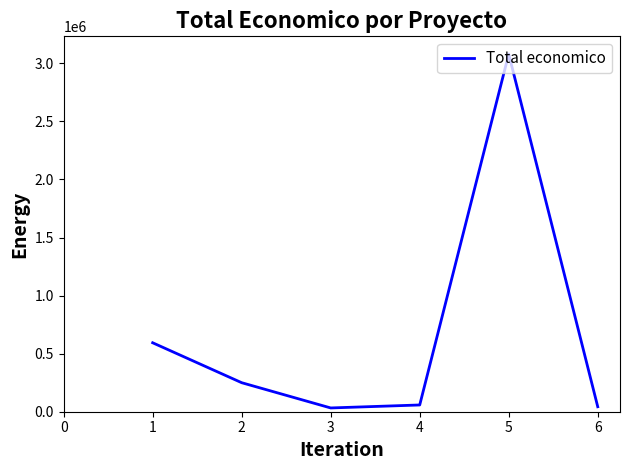

True or false: there are more than 2 points higher than both neighbors.

False